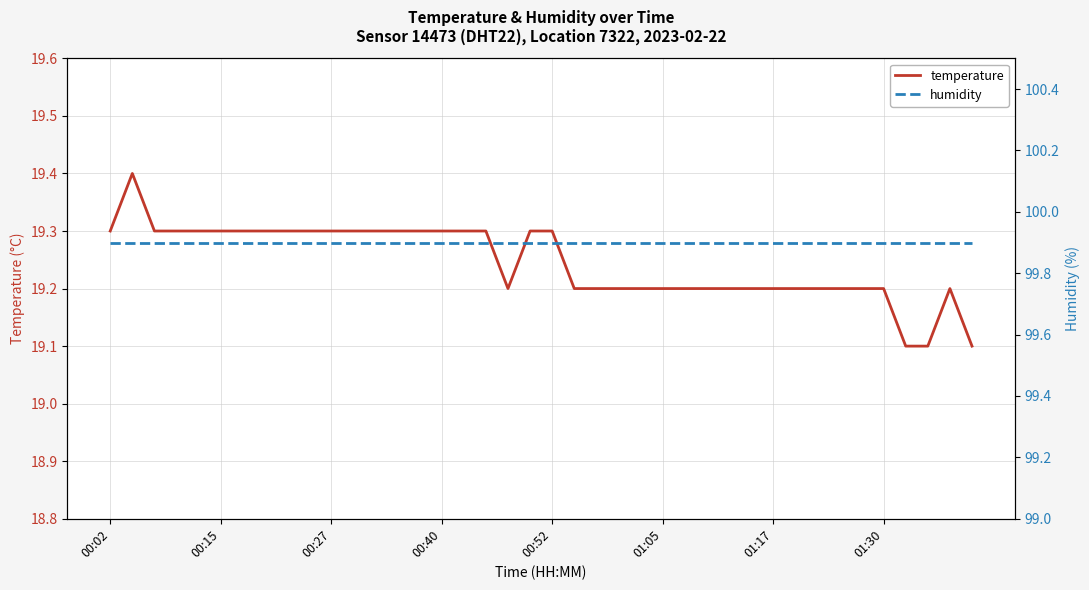

How many lines are shown in the chart?

2